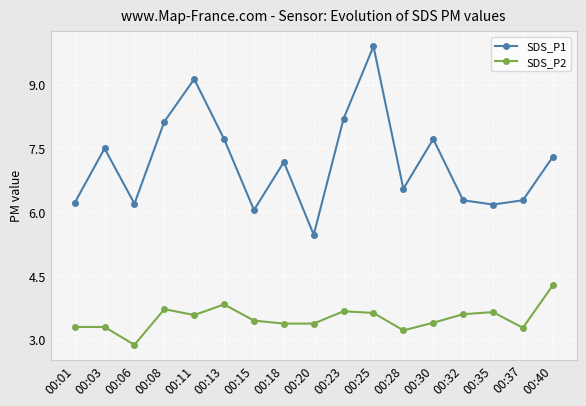

What is the total value across all series at 00:13?

11.6